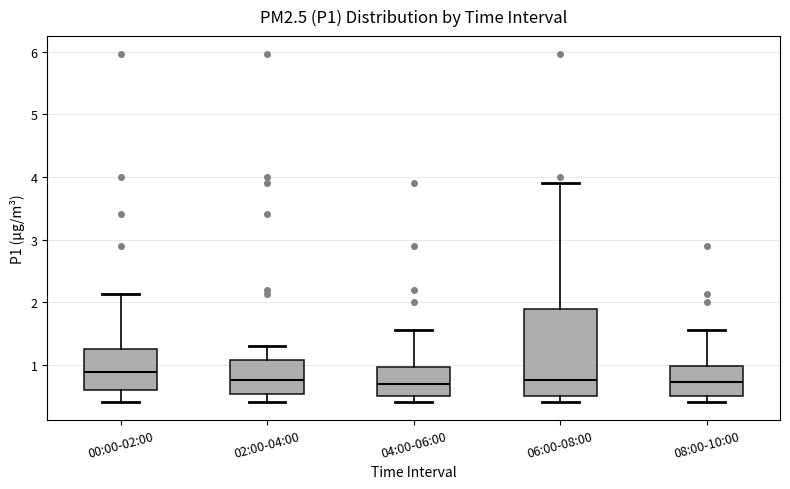

Where does the median line of the box for 06:00-08:00 sit on the y-axis? The values are not printed on the chart, so give them approximately, as read against the axis.

0.8